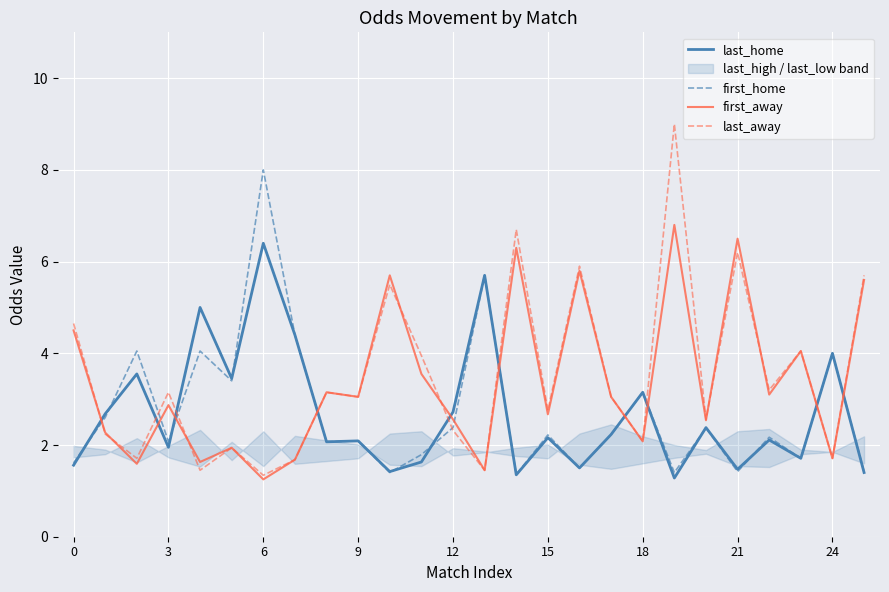

Which series ends up on top after the final intersection of last_home and last_away?

last_away